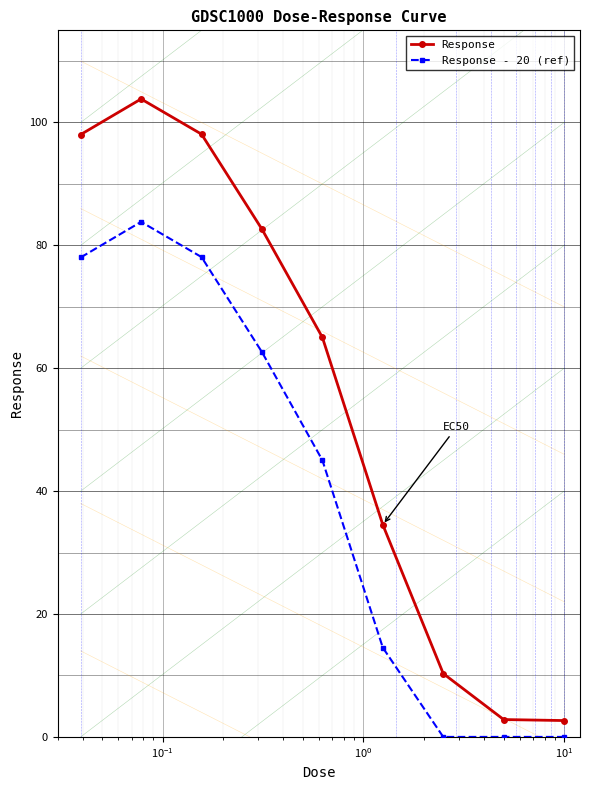

True or false: Response - 20 (ref) and Response cross at least once.

False